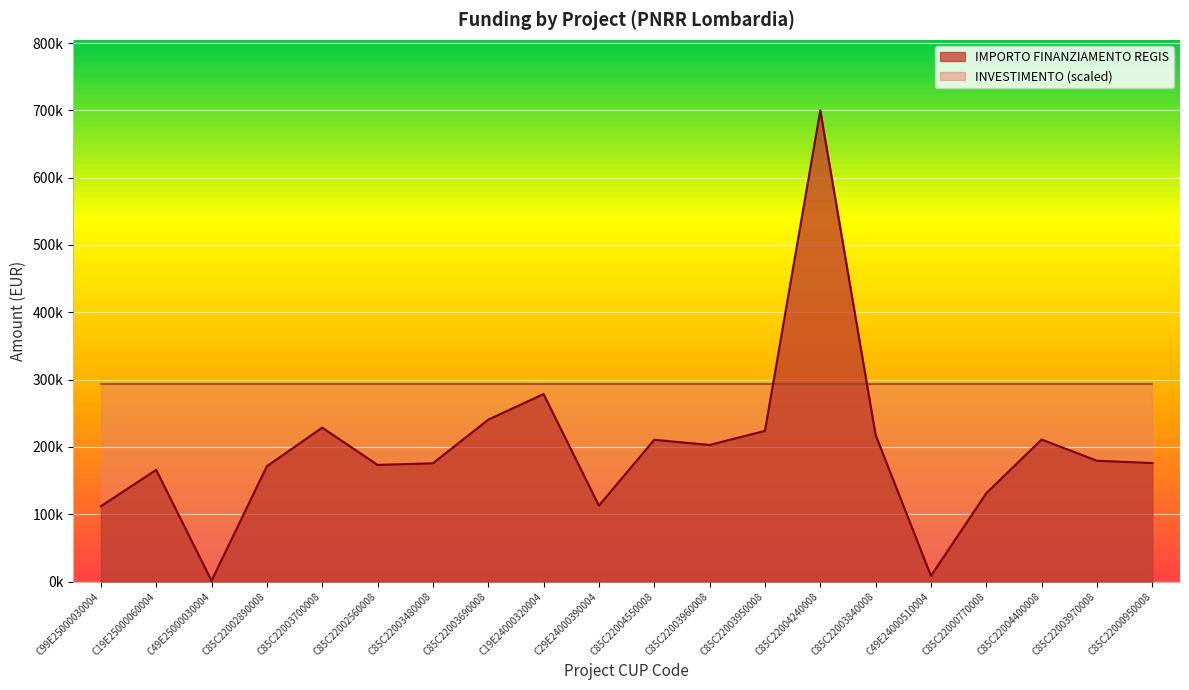

True or false: there are more than 2 points higher than both neighbors.

True